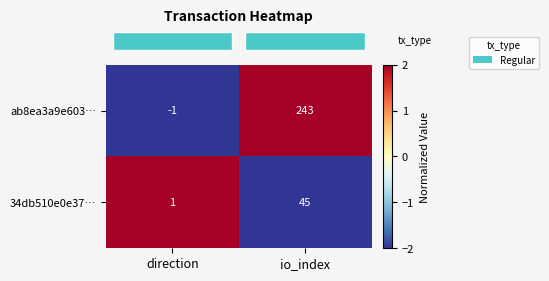

At direction, list the series in order from largest to smallest.

34db510e0e37…, ab8ea3a9e603…